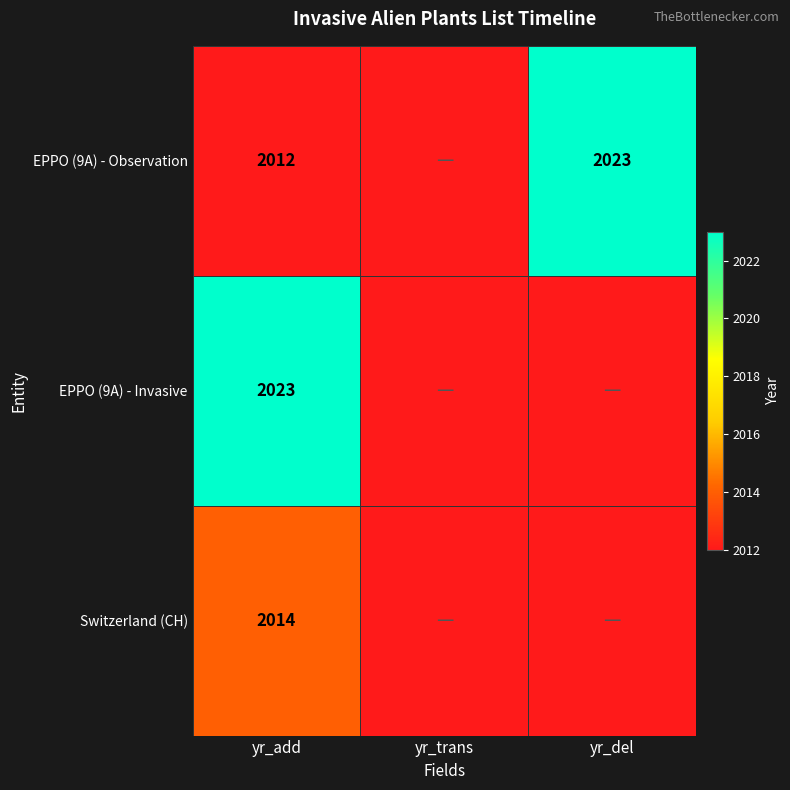

True or false: EPPO (9A) - Observation has a value of 2012 at yr_add.

True